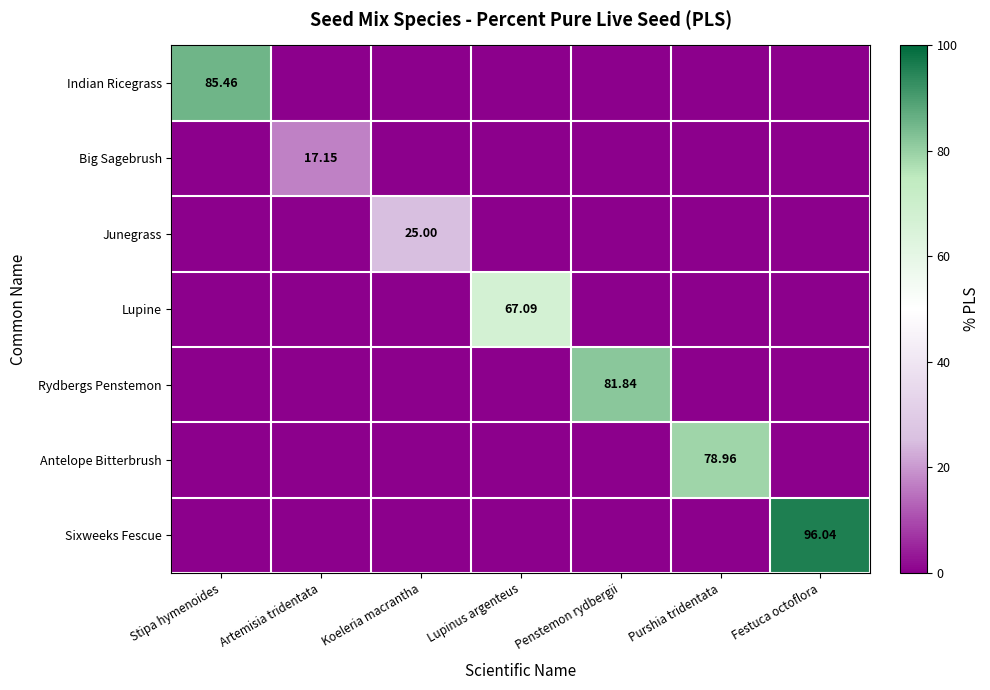

Which category has the lowest value in the Sixweeks Fescue series?

Stipa hymenoides